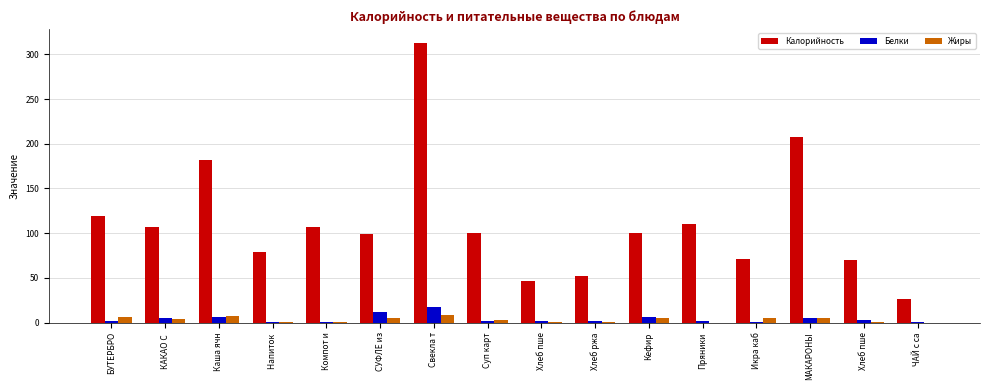

What is the difference between the maximum and second lowest values in the Калорийность series?

265.7